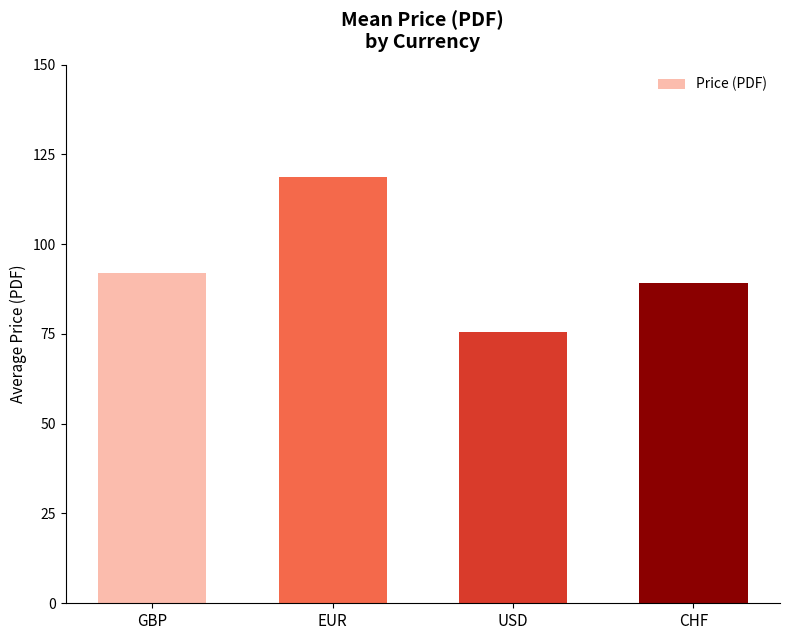

Which category has the highest value across all series?

EUR